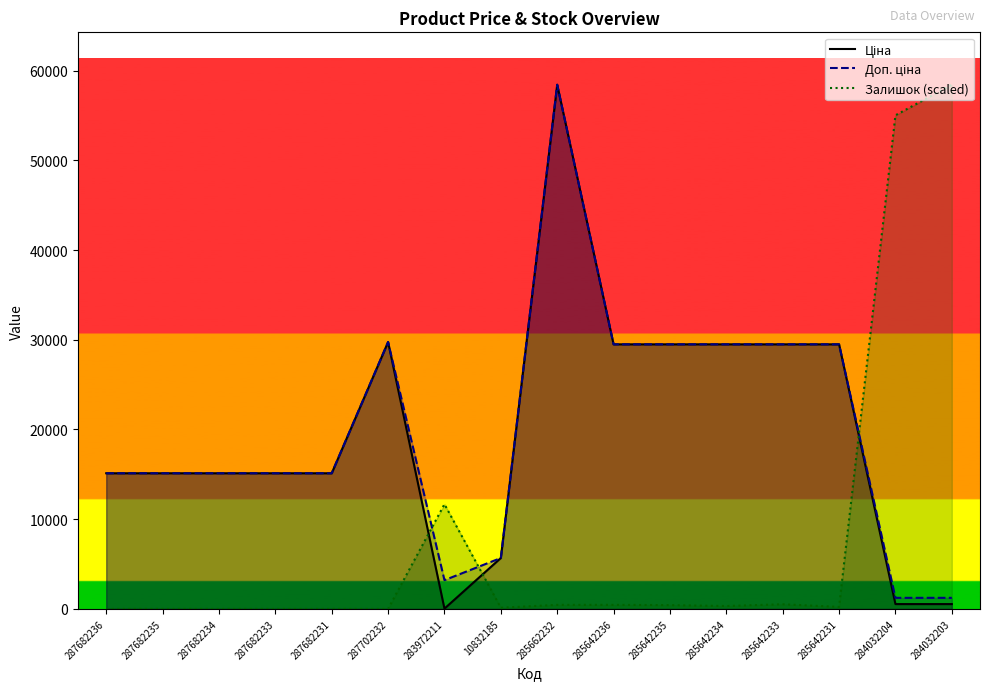

What is the label of the 13th point from the right?

287682233